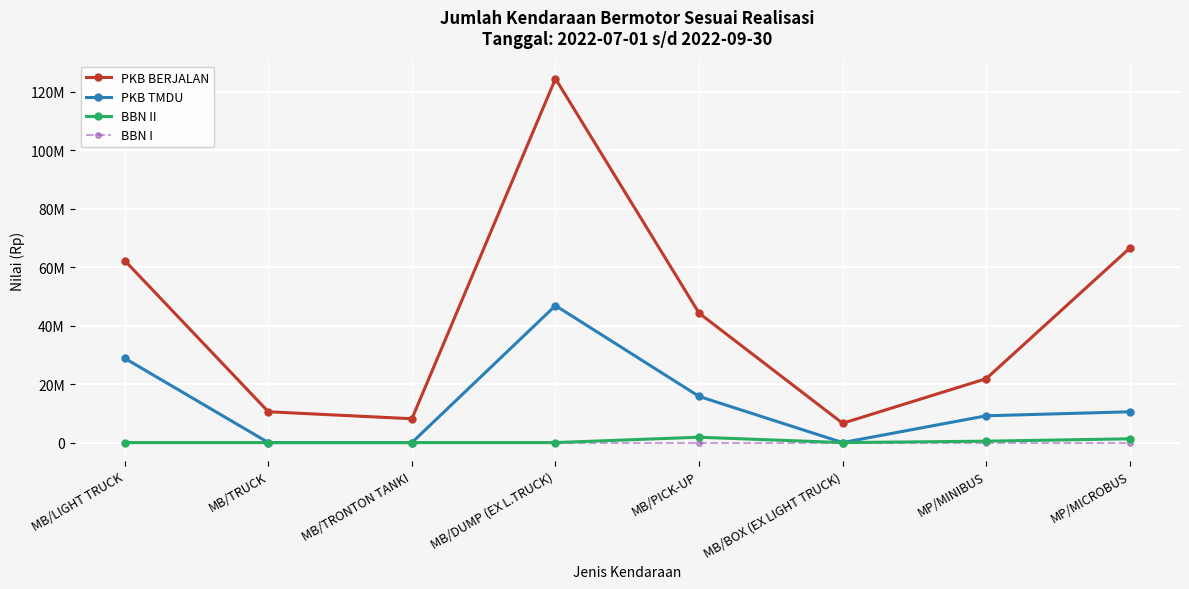

What is the label of the 5th point from the left?

MB/PICK-UP